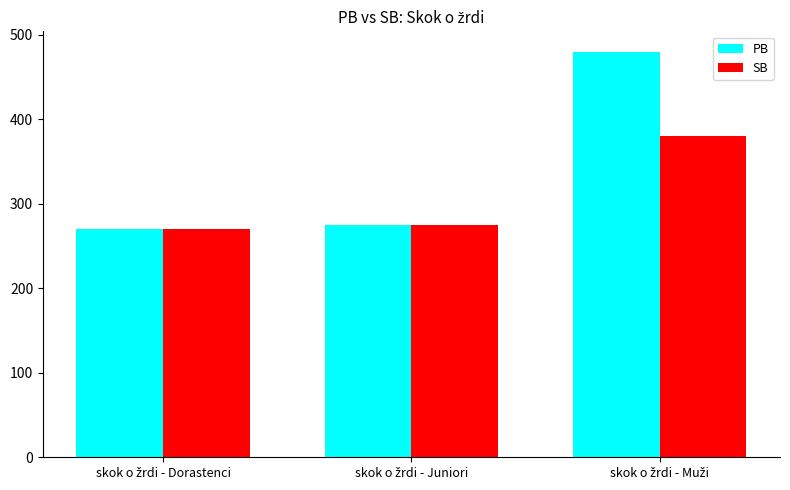

What is the difference between the maximum and second lowest values in the PB series?

205